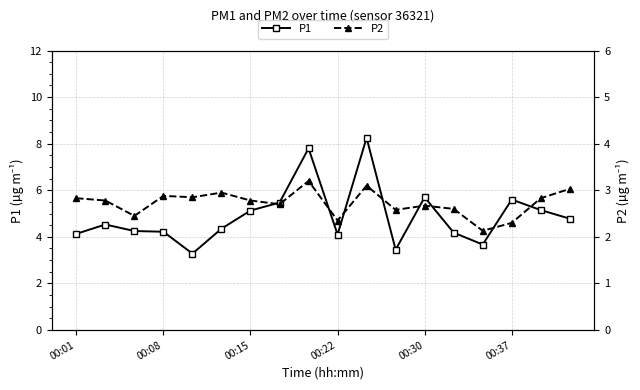

What is the lowest value of the P1 series?

3.3